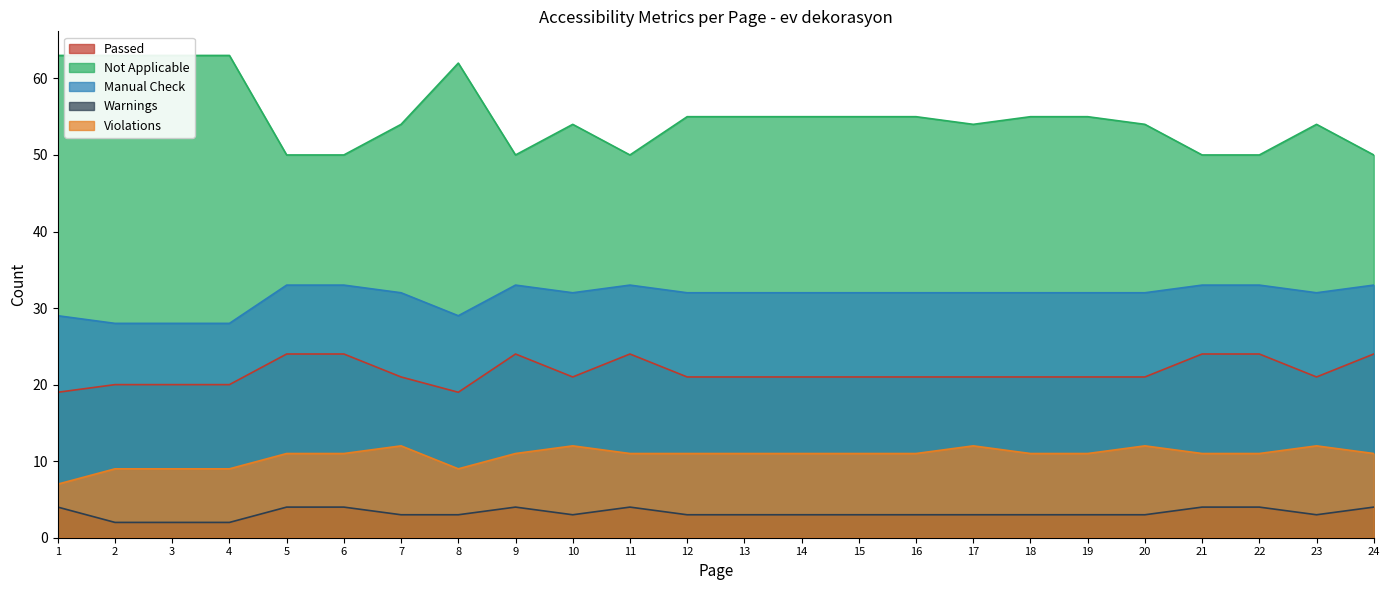

Reading left to right, transcribe all the data shown in this chart.

Passed: 1=19	2=20	3=20	4=20	5=24	6=24	7=21	8=19	9=24	10=21	11=24	12=21	13=21	14=21	15=21	16=21	17=21	18=21	19=21	20=21	21=24	22=24	23=21	24=24
Not Applicable: 1=63	2=63	3=63	4=63	5=50	6=50	7=54	8=62	9=50	10=54	11=50	12=55	13=55	14=55	15=55	16=55	17=54	18=55	19=55	20=54	21=50	22=50	23=54	24=50
Warnings: 1=4	2=2	3=2	4=2	5=4	6=4	7=3	8=3	9=4	10=3	11=4	12=3	13=3	14=3	15=3	16=3	17=3	18=3	19=3	20=3	21=4	22=4	23=3	24=4
Manual Check: 1=29	2=28	3=28	4=28	5=33	6=33	7=32	8=29	9=33	10=32	11=33	12=32	13=32	14=32	15=32	16=32	17=32	18=32	19=32	20=32	21=33	22=33	23=32	24=33
Violations: 1=7	2=9	3=9	4=9	5=11	6=11	7=12	8=9	9=11	10=12	11=11	12=11	13=11	14=11	15=11	16=11	17=12	18=11	19=11	20=12	21=11	22=11	23=12	24=11